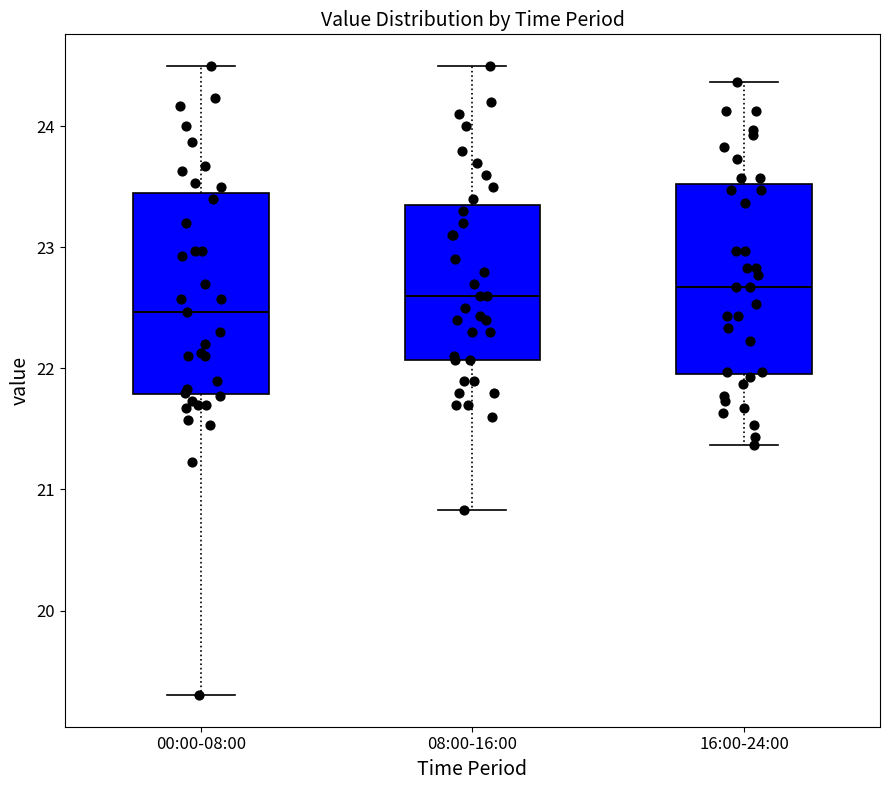

Reading left to right, read every box against the y-axis: the position of its median line, the range the box covers, and the ends of its whiskers. The values are not printed on the chart, so give them approximately, as read against the axis.

00:00-08:00: median 22.5, box 21.8 to 23.5, whiskers 19.3 to 24.5
08:00-16:00: median 22.6, box 22.1 to 23.4, whiskers 20.8 to 24.5
16:00-24:00: median 22.7, box 22.0 to 23.5, whiskers 21.4 to 24.4